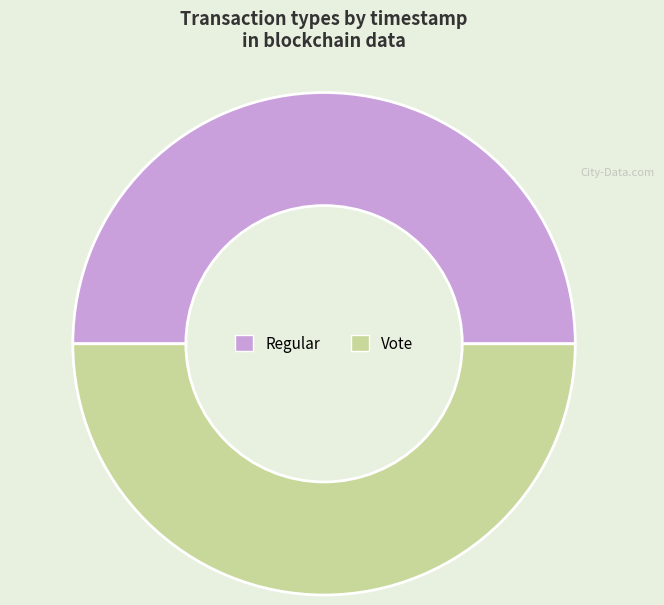

Is it true that Vote is 50% of the pie?

True